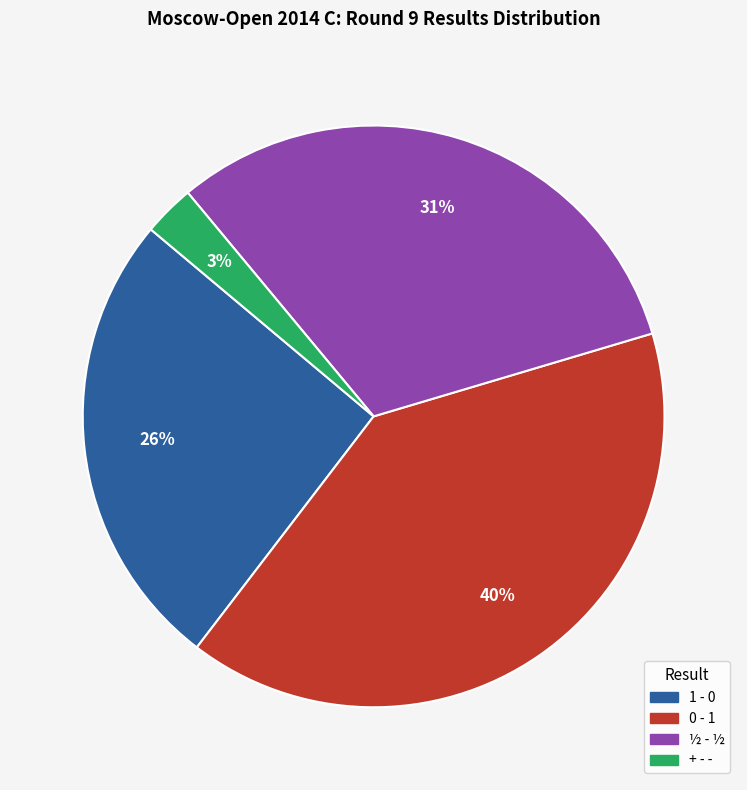

Does any single category account for the majority?

No